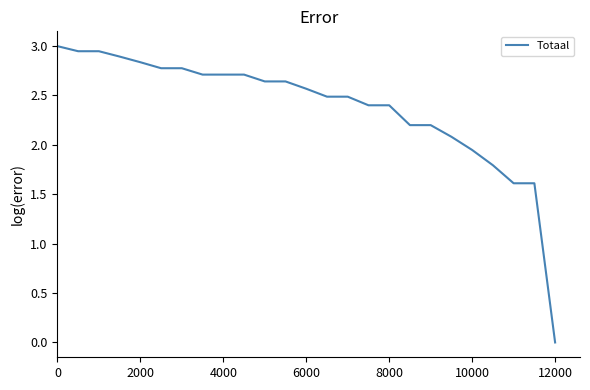

Count the number of data series in this chart.

1